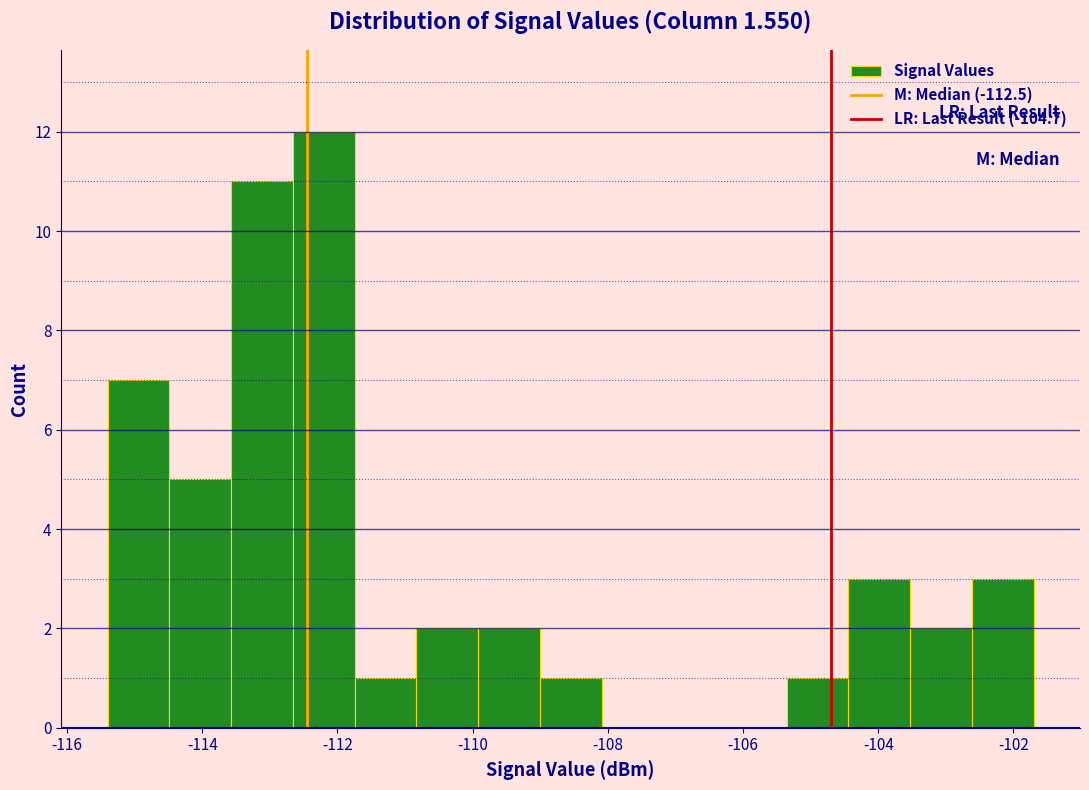

What is the height of the bar covering -110.8 to -110.0 on the x-axis? Neither the bar edges nor the heights are printed on the chart, so give them approximately, as read against the axes.

2